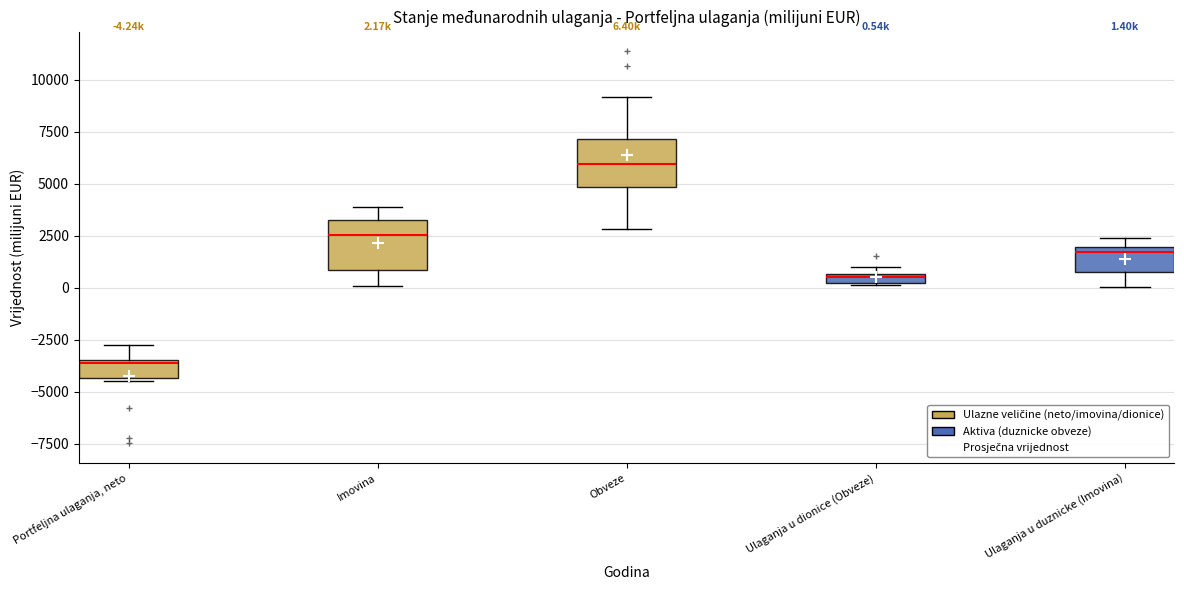

Which box has the lowest median line?

Portfeljna ulaganja, neto